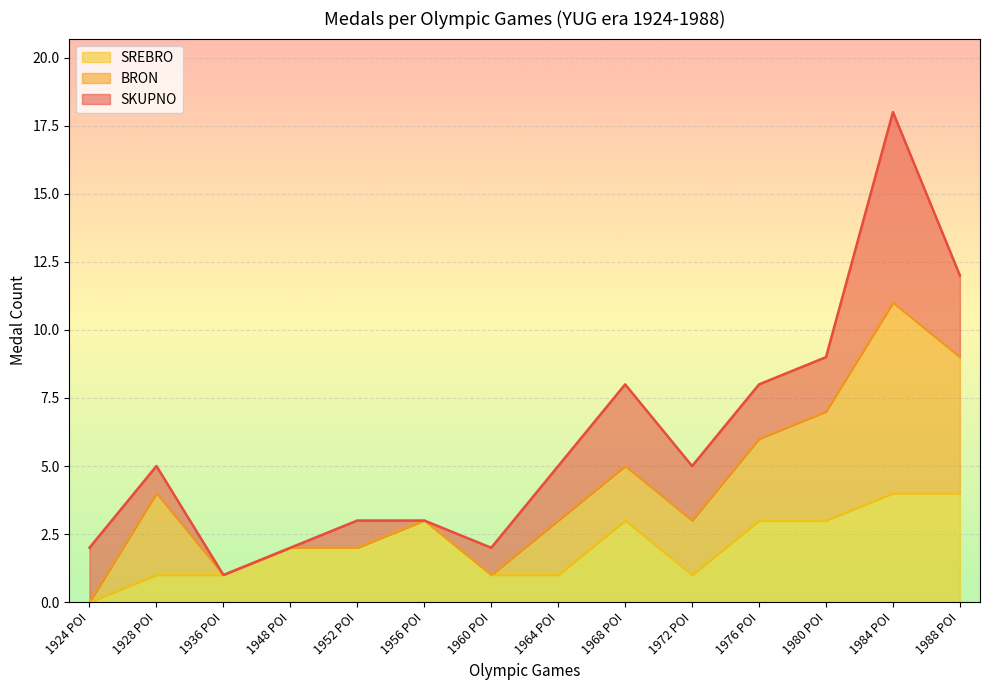

Where is the first local maximum for SKUPNO?

1928 POI